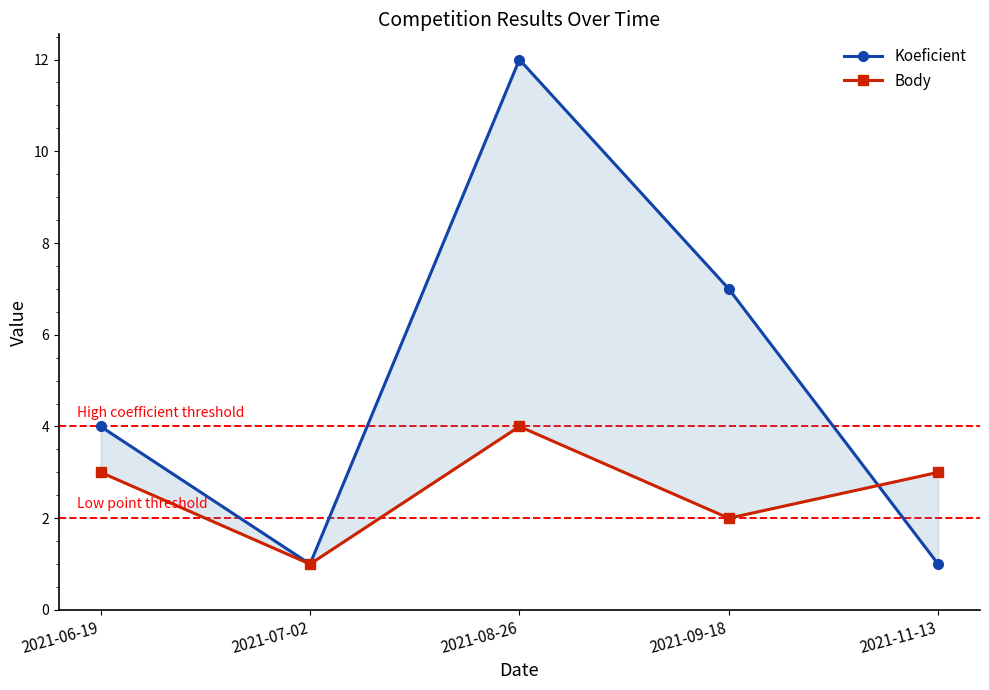

Rank the series by their maximum value, from lowest to highest.

Body, Koeficient